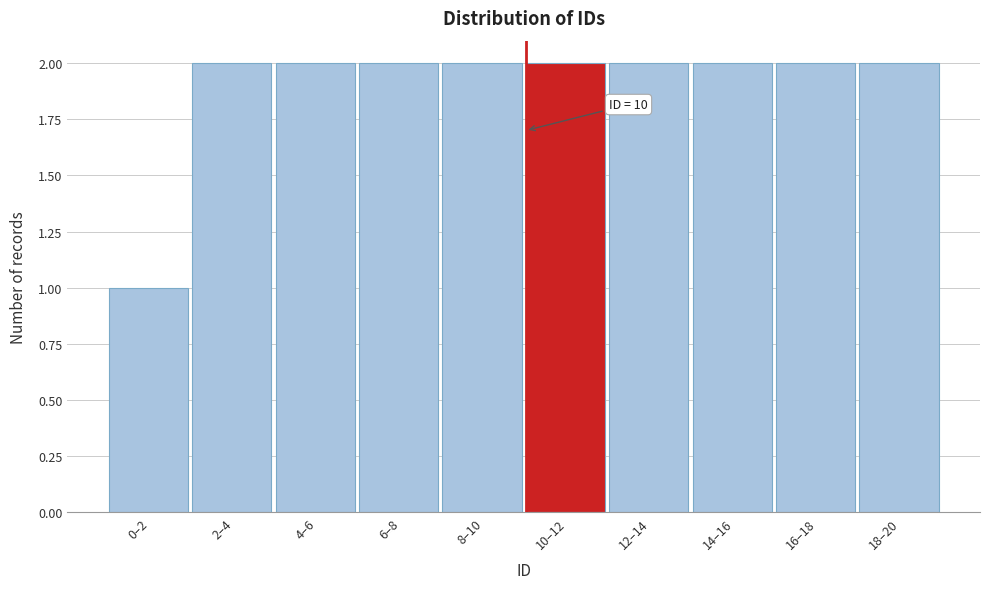

Reading left to right, list all the values displayed in this chart.

1	2	2	2	2	2	2	2	2	2